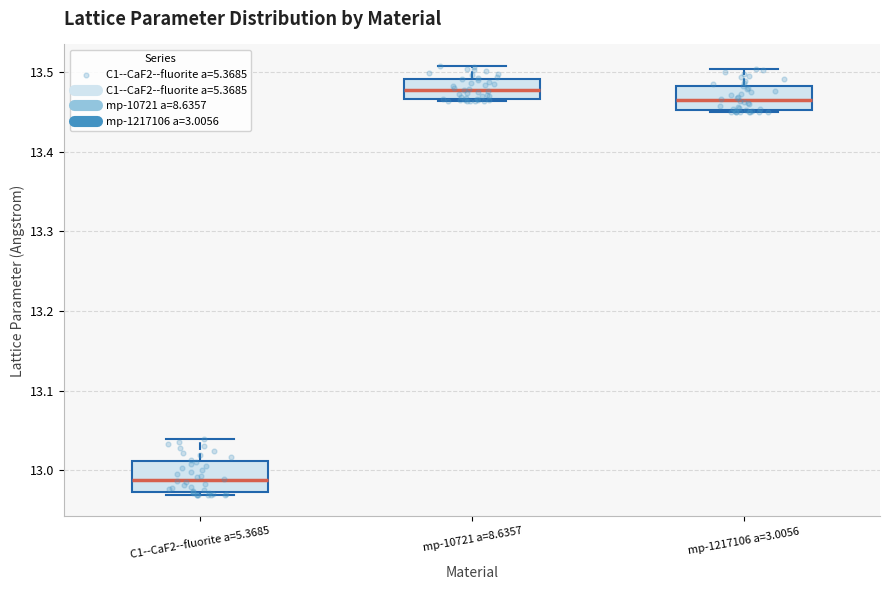

Reading left to right, read every box against the y-axis: the position of its median line, the range the box covers, and the ends of its whiskers. The values are not printed on the chart, so give them approximately, as read against the axis.

C1--CaF2--fluorite a=5.3685: median 12.99, box 12.97 to 13.01, whiskers 12.97 (just below the box's lower edge) to 13.04
mp-10721 a=8.6357: median 13.48, box 13.47 to 13.49, whiskers 13.46 to 13.51
mp-1217106 a=3.0056: median 13.46, box 13.45 to 13.48, whiskers 13.45 to 13.50